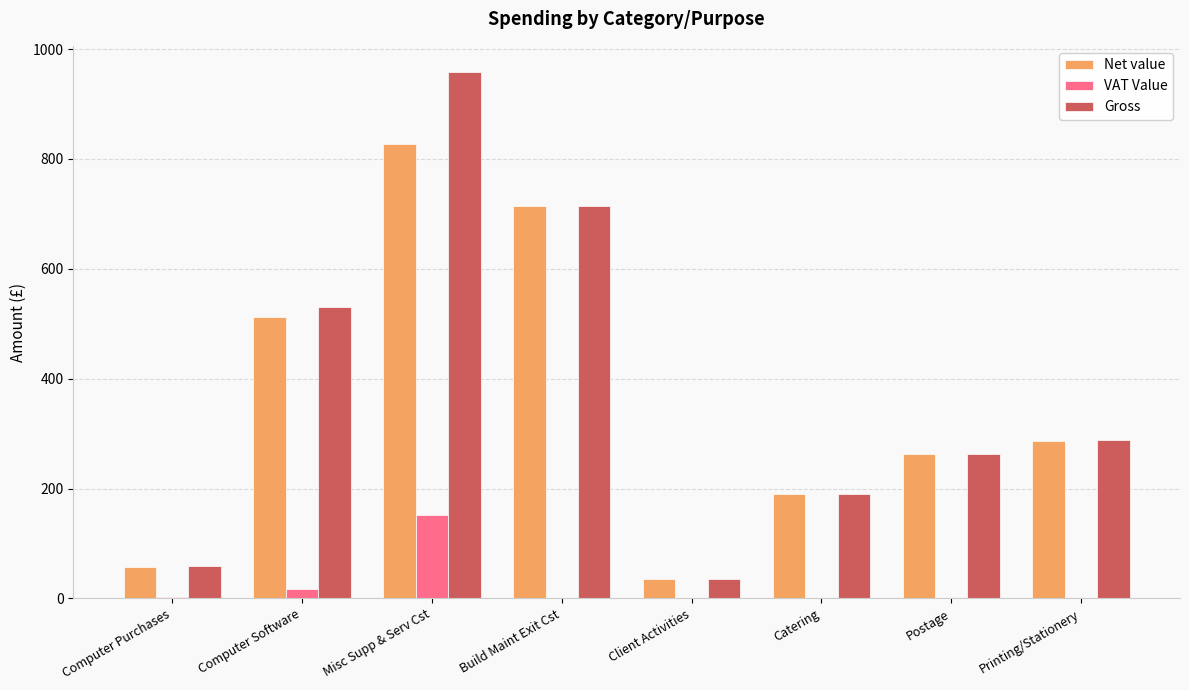

Which series has the widest spread of values?

Gross